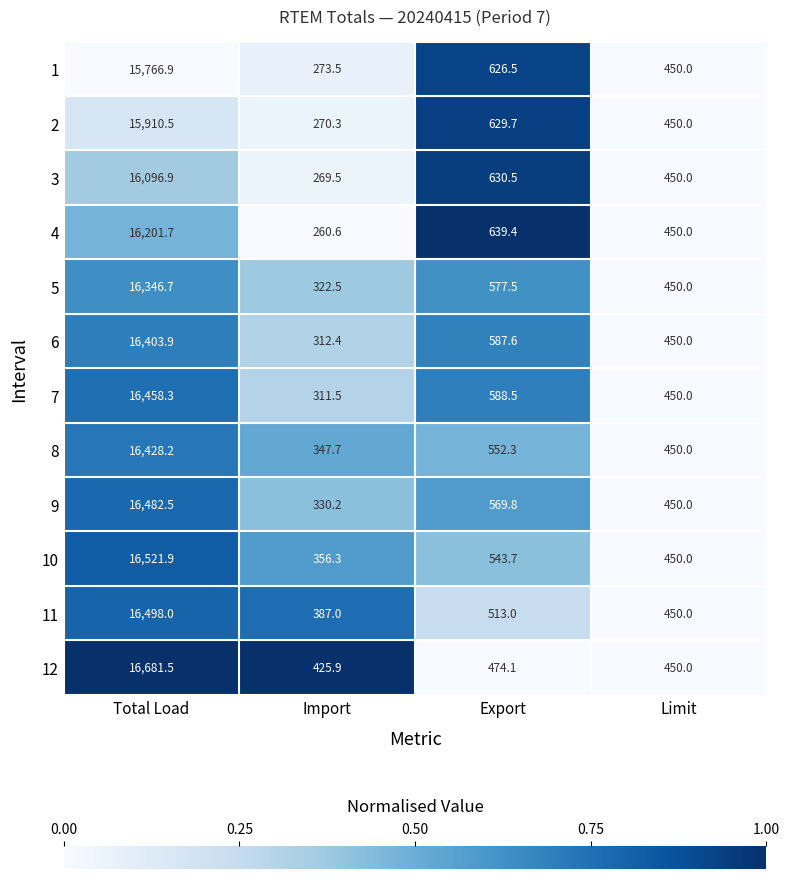

Read the 2 value at Import.

270.3